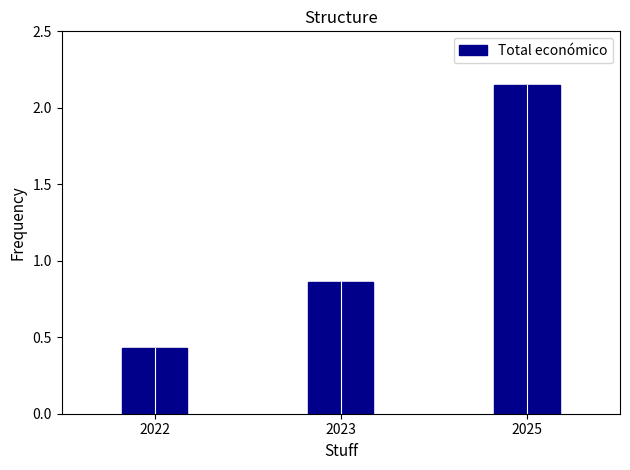

Which category has the highest value across all series?

2025